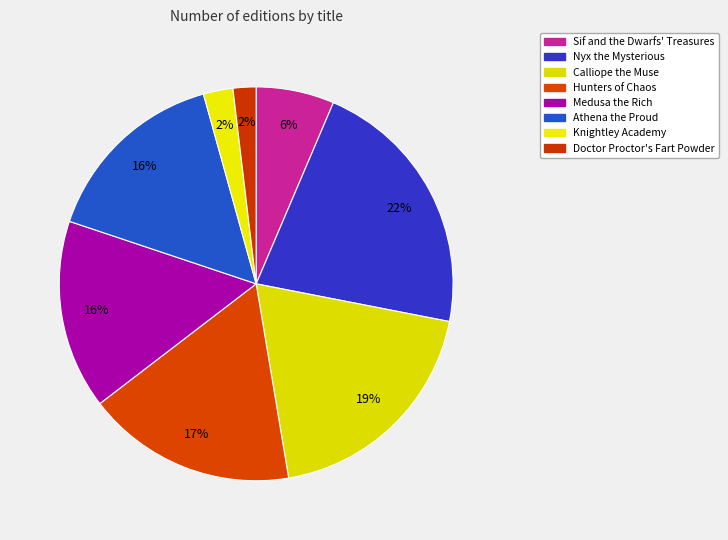

Rank the categories by value from highest to lowest.

Nyx the Mysterious, Calliope the Muse, Hunters of Chaos, Medusa the Rich, Athena the Proud, Sif and the Dwarfs' Treasures, Knightley Academy, Doctor Proctor's Fart Powder